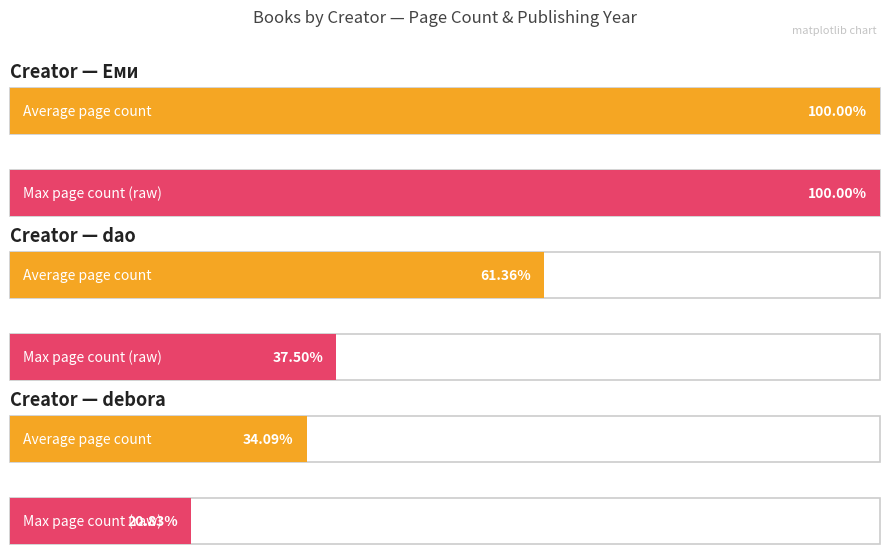

What is the difference between the values at Еми (12709) and Еми (18512)?

64